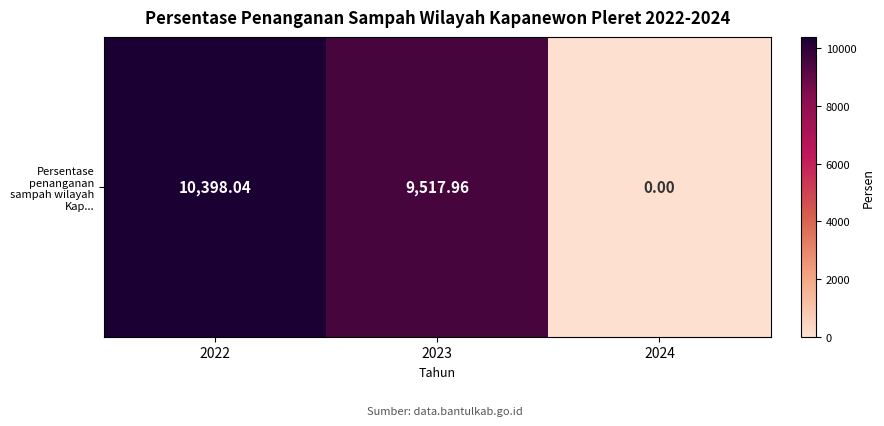

Rank the categories by value from highest to lowest.

2022, 2023, 2024